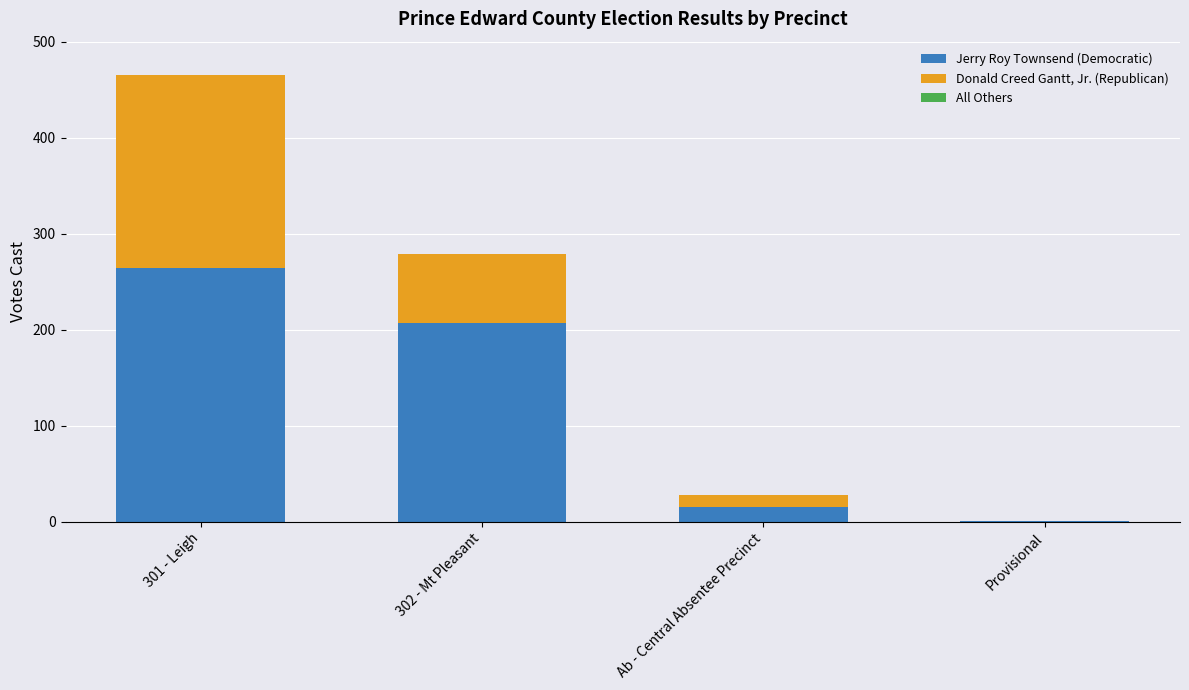

True or false: Jerry Roy Townsend (Democratic) has a value of 179 at 301 - Leigh.

False